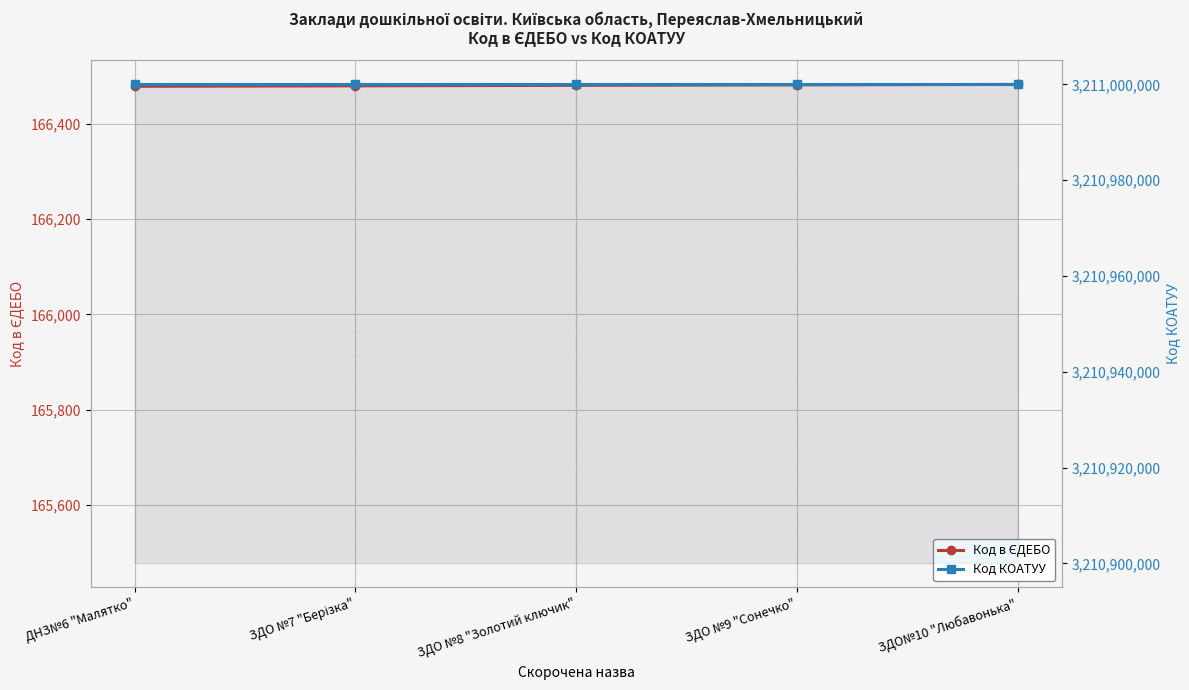

What position from the left is ЗДО №9 "Сонечко"?

4